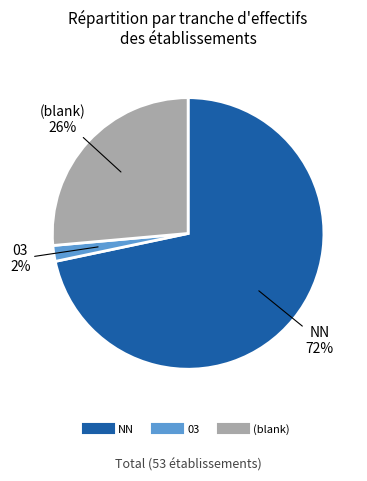

To the nearest percent, what is the average slice percentage?

33%